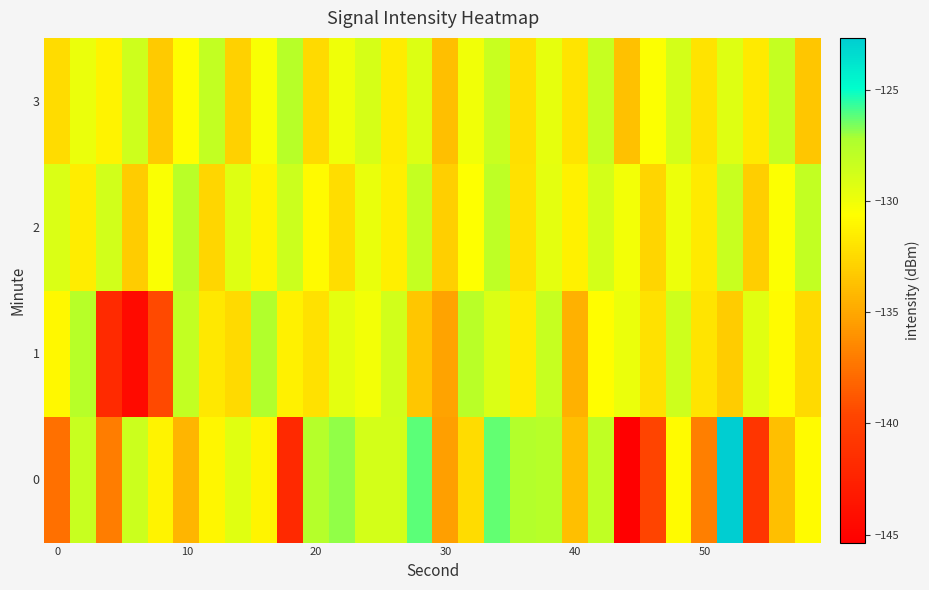

Reading left to right, transcribe all the data shown in this chart.

0: -137.6	-128.4	-137.0	-128.5	-131.2	-134.3	-131.0	-129.4	-131.1	-141.9	-127.6	-126.9	-128.8	-128.8	-126.2	-135.4	-132.4	-126.3	-127.5	-127.7	-133.8	-128.1	-145.4	-139.7	-130.8	-136.9	-122.7	-141.0	-133.8	-130.8
1: -131.0	-127.7	-141.8	-144.4	-139.5	-128.1	-131.7	-132.5	-127.4	-131.3	-132.1	-129.5	-130.2	-128.7	-133.4	-135.2	-127.8	-129.1	-131.6	-128.3	-134.5	-130.7	-129.8	-132.1	-128.6	-131.9	-133.2	-129.4	-130.8	-132.5
2: -129.1	-131.5	-128.7	-133.2	-130.4	-127.8	-132.6	-129.3	-131.1	-128.5	-130.9	-132.3	-129.7	-131.4	-128.2	-133.0	-130.6	-127.9	-132.1	-129.5	-131.3	-128.8	-130.2	-132.7	-129.9	-131.7	-128.4	-133.1	-130.5	-128.1
3: -132.4	-129.8	-131.2	-128.6	-133.3	-130.7	-128.1	-132.9	-130.3	-127.7	-132.5	-130.0	-128.9	-131.6	-129.2	-133.8	-130.1	-128.4	-132.2	-129.6	-131.9	-128.3	-133.7	-130.5	-128.8	-132.0	-129.3	-131.7	-128.2	-133.4